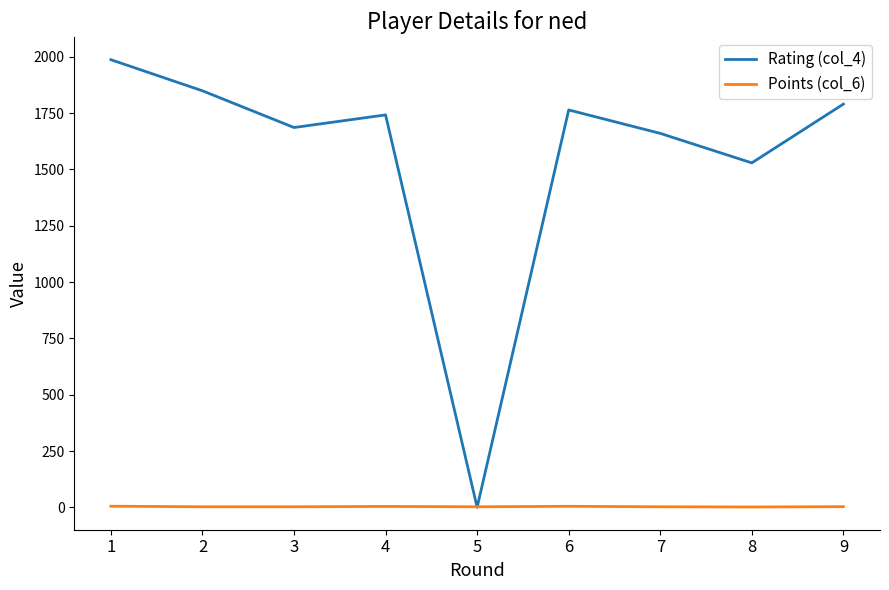

What is the sum of all Rating (col_4) values?

14007.0